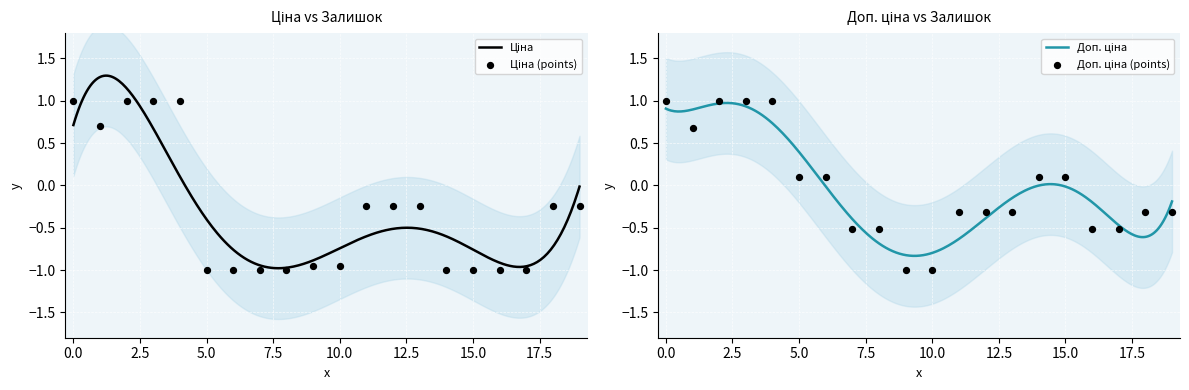

Which series has the widest spread of Y values?

Ціна